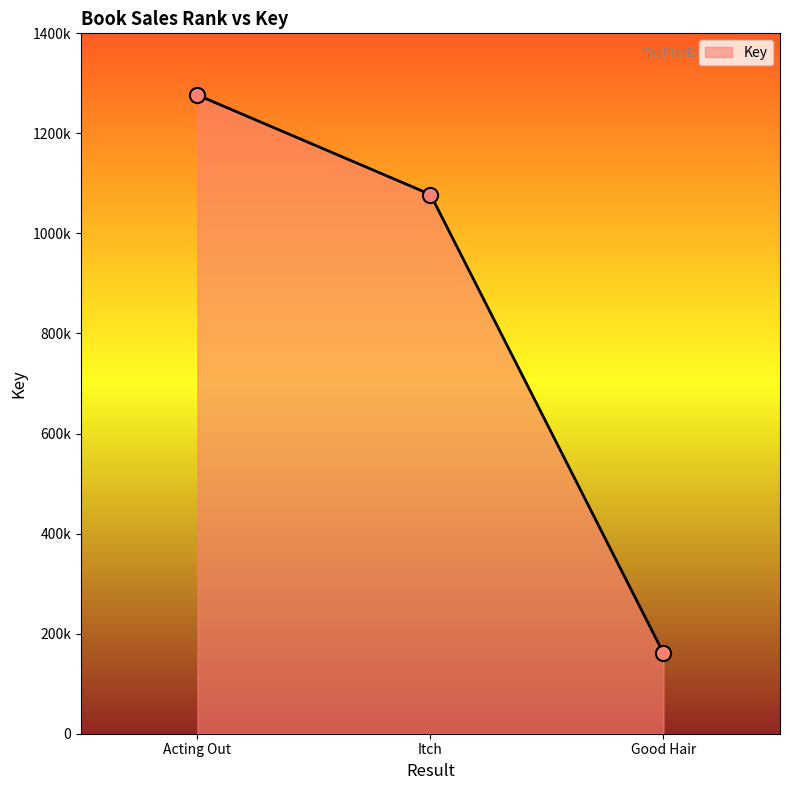

What is the change in value from Acting Out to Good Hair?

-1115837